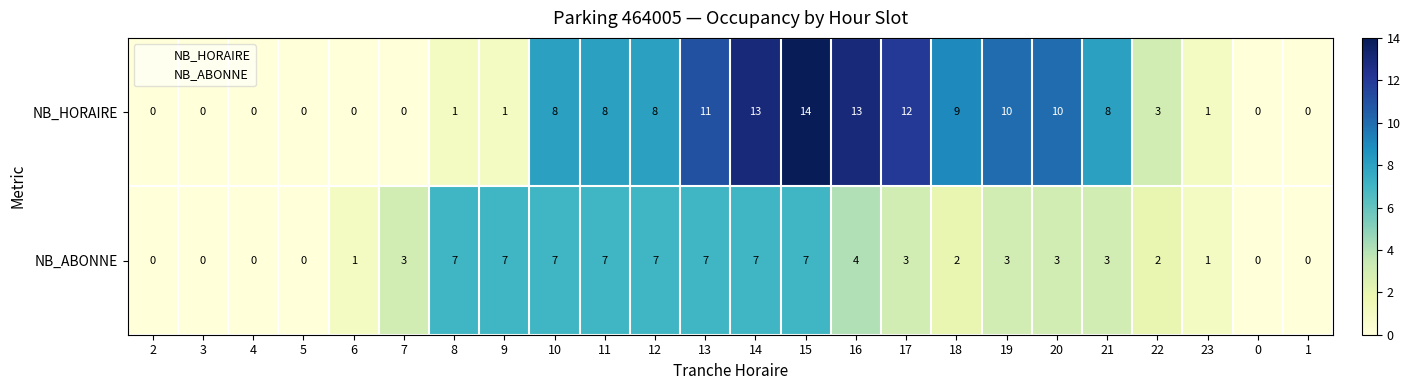

Is it true that NB_HORAIRE equals 1 at 23?

True